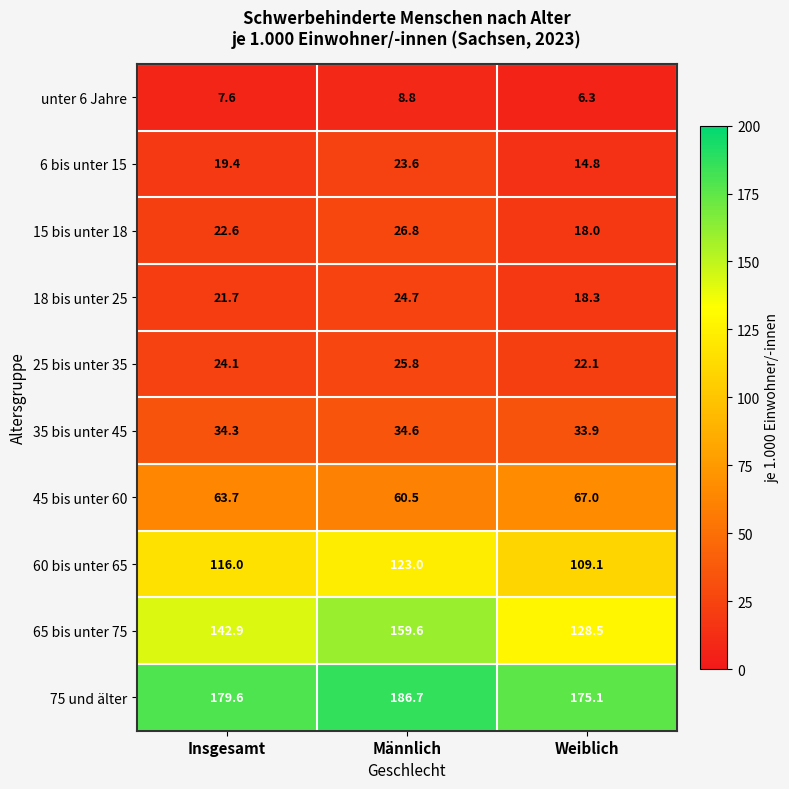

Reading left to right, extract all data points from this chart.

unter 6 Jahre: 7.6	8.8	6.3
6 bis unter 15: 19.4	23.6	14.8
15 bis unter 18: 22.6	26.8	18.0
18 bis unter 25: 21.7	24.7	18.3
25 bis unter 35: 24.1	25.8	22.1
35 bis unter 45: 34.3	34.6	33.9
45 bis unter 60: 63.7	60.5	67.0
60 bis unter 65: 116.0	123.0	109.1
65 bis unter 75: 142.9	159.6	128.5
75 und älter: 179.6	186.7	175.1